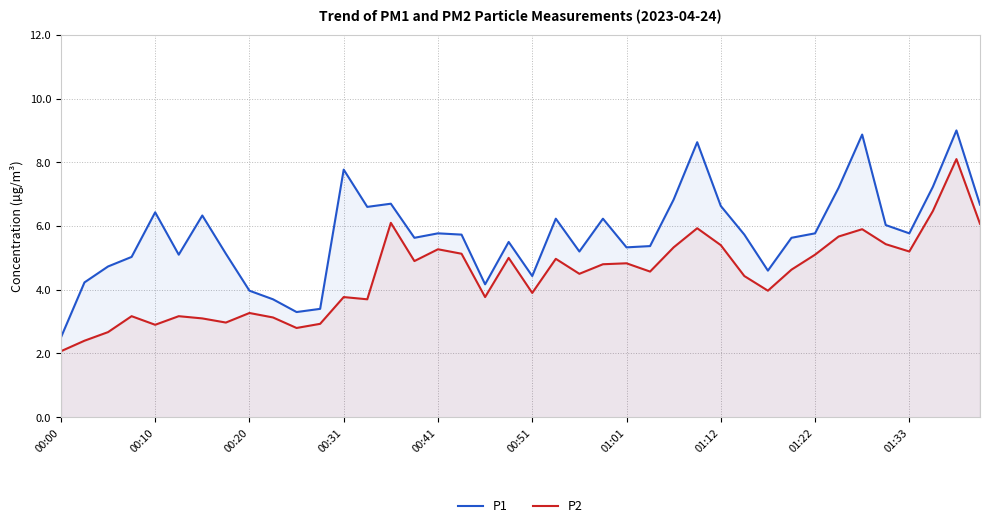

What is the difference between the maximum and minimum values in the P1 series?

6.5